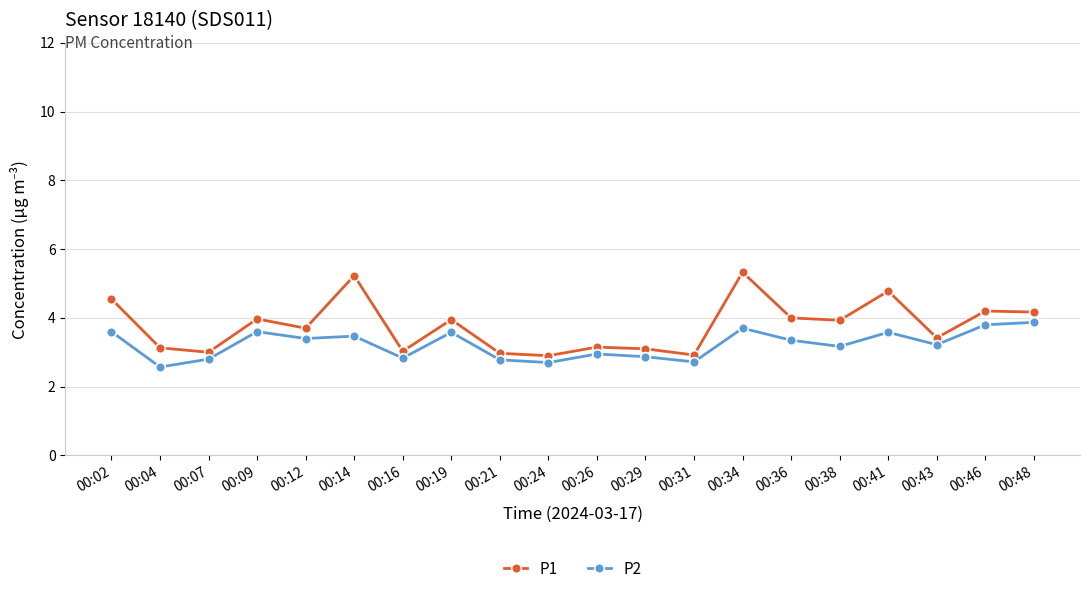

True or false: P2 has a value of 2.9 at 00:29.

True